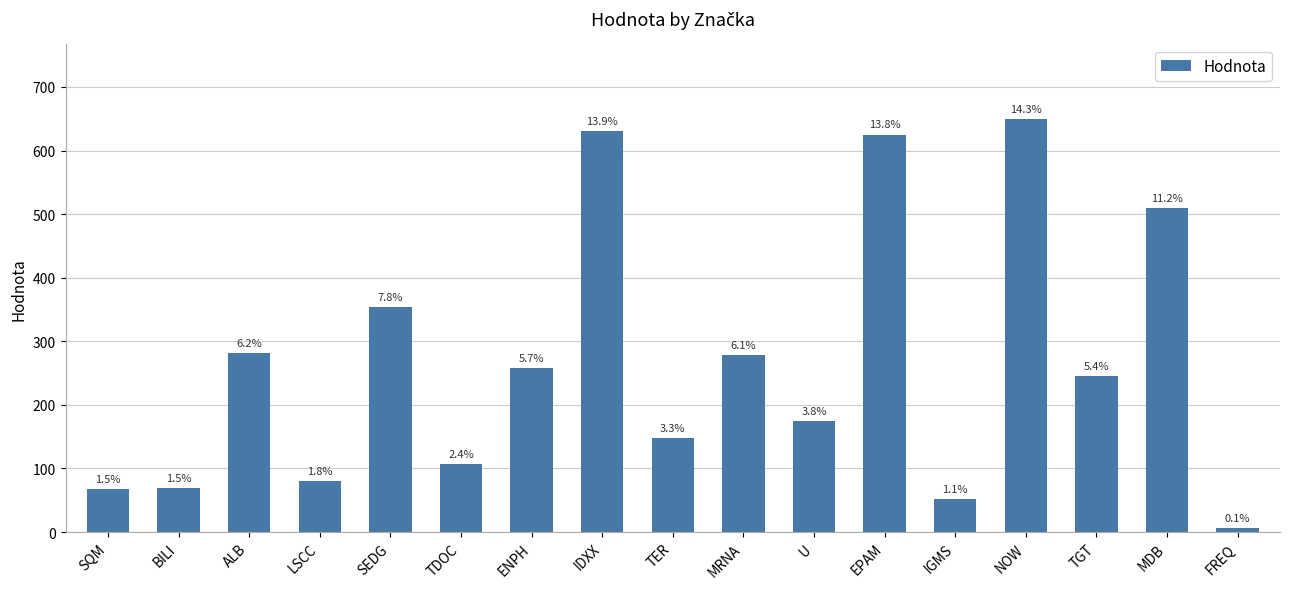

Rank the categories by value from highest to lowest.

NOW, IDXX, EPAM, MDB, SEDG, ALB, MRNA, ENPH, TGT, U, TER, TDOC, LSCC, BILI, SQM, IGMS, FREQ